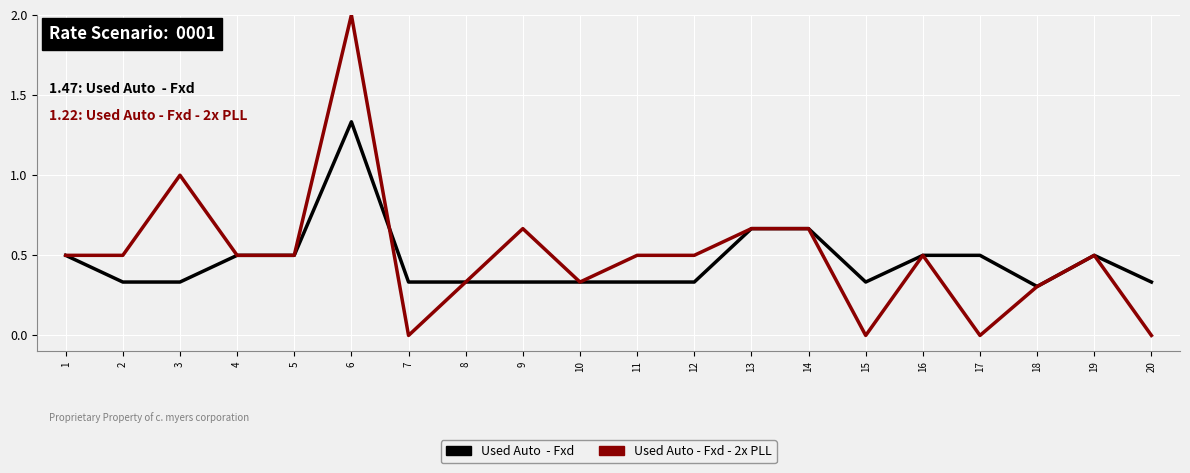

At which category does the chart reach its peak across all series?

6